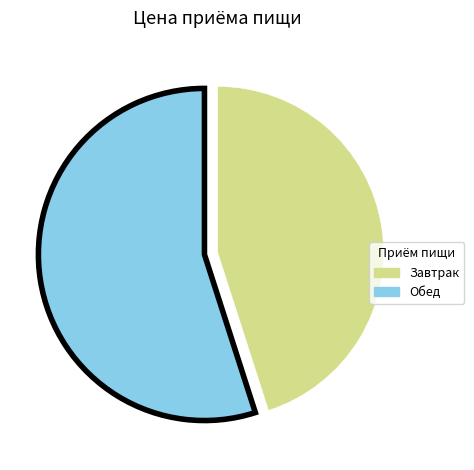

What is the majority slice?

Обед